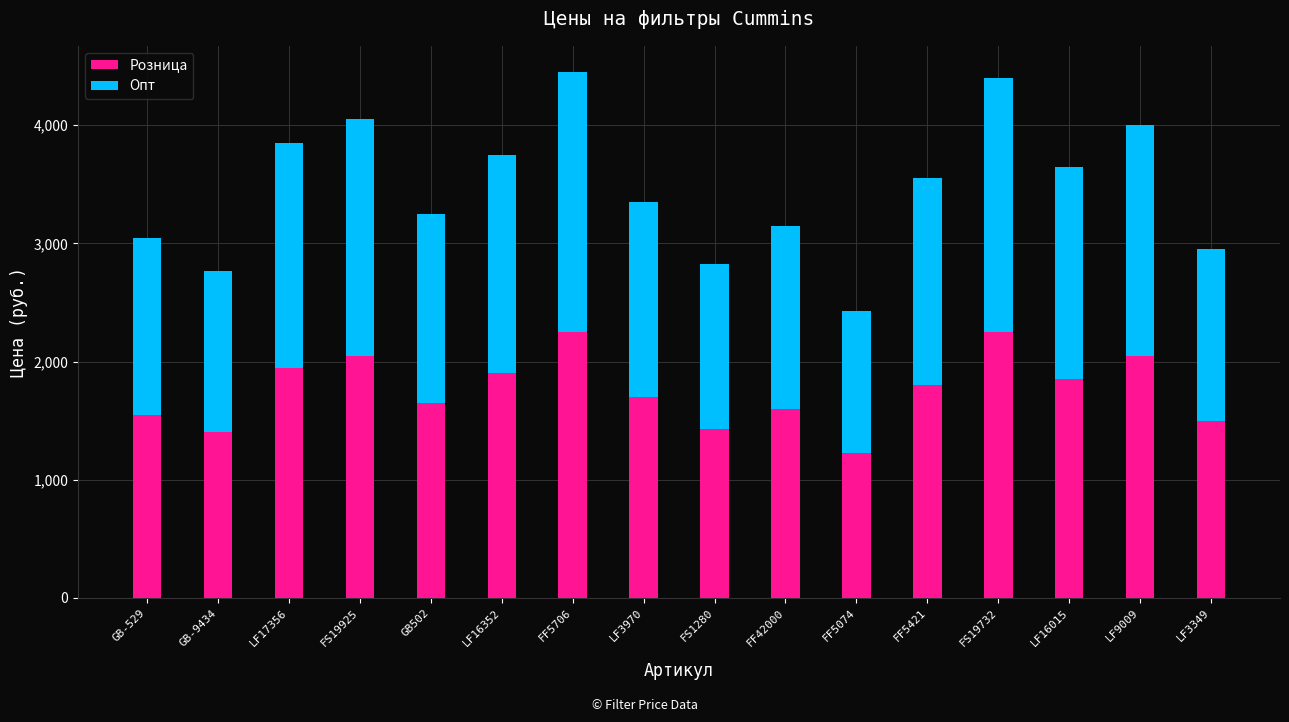

What is the total value across all series at LF9009?

4000